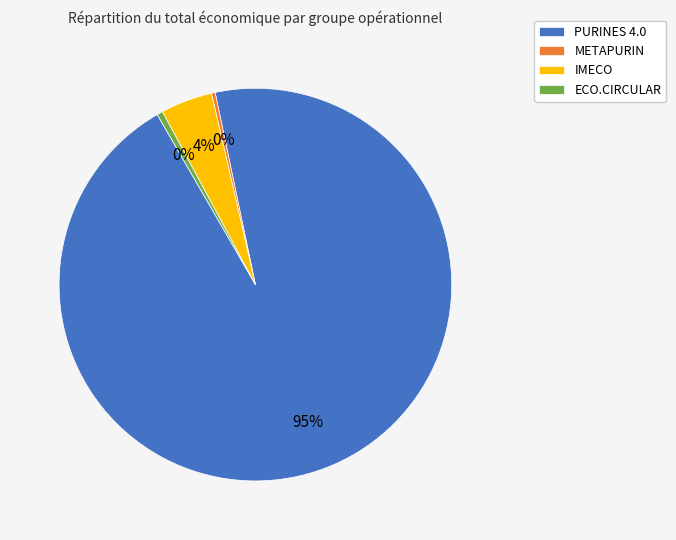

Does any single category account for the majority?

Yes